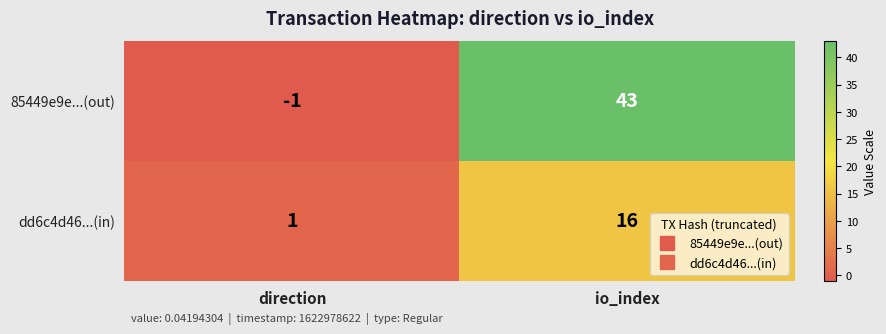

Between direction and io_index, which series saw the biggest shift?

85449e9e...(out)